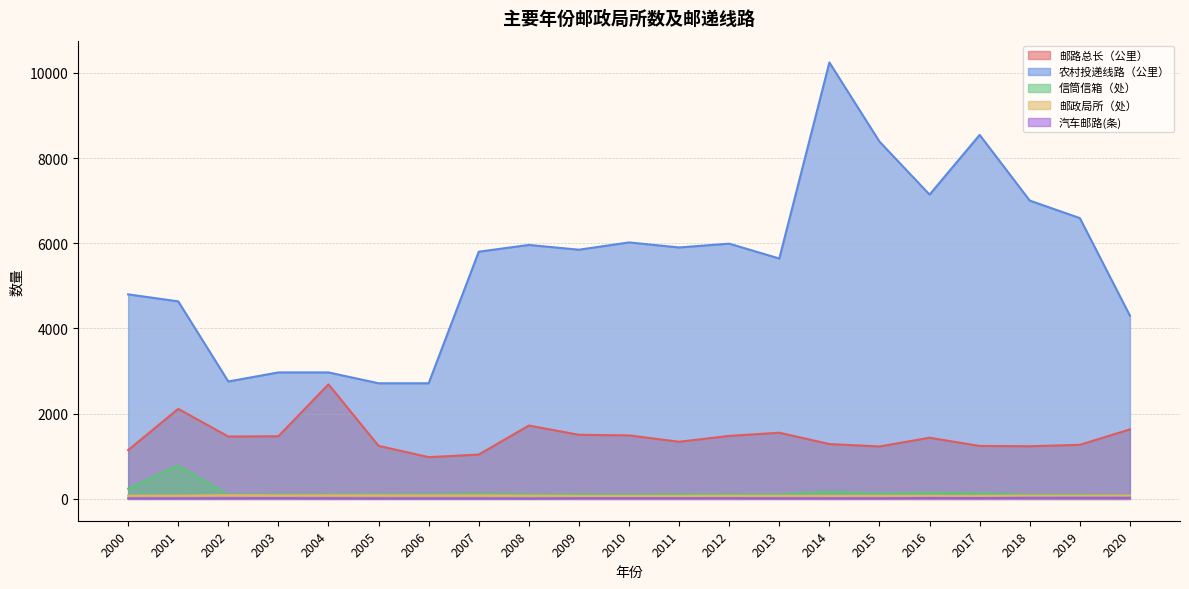

At which category is the sum across all series the highest?

2014